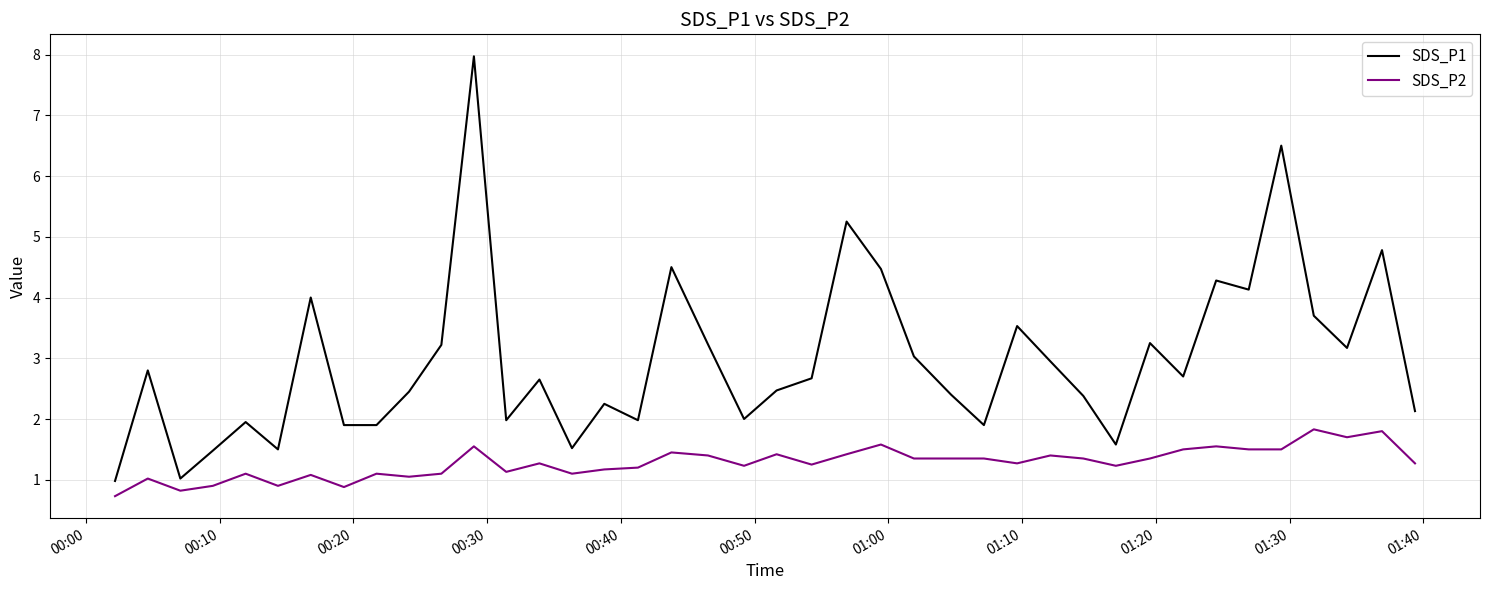

What is the minimum value shown in the chart?

0.7